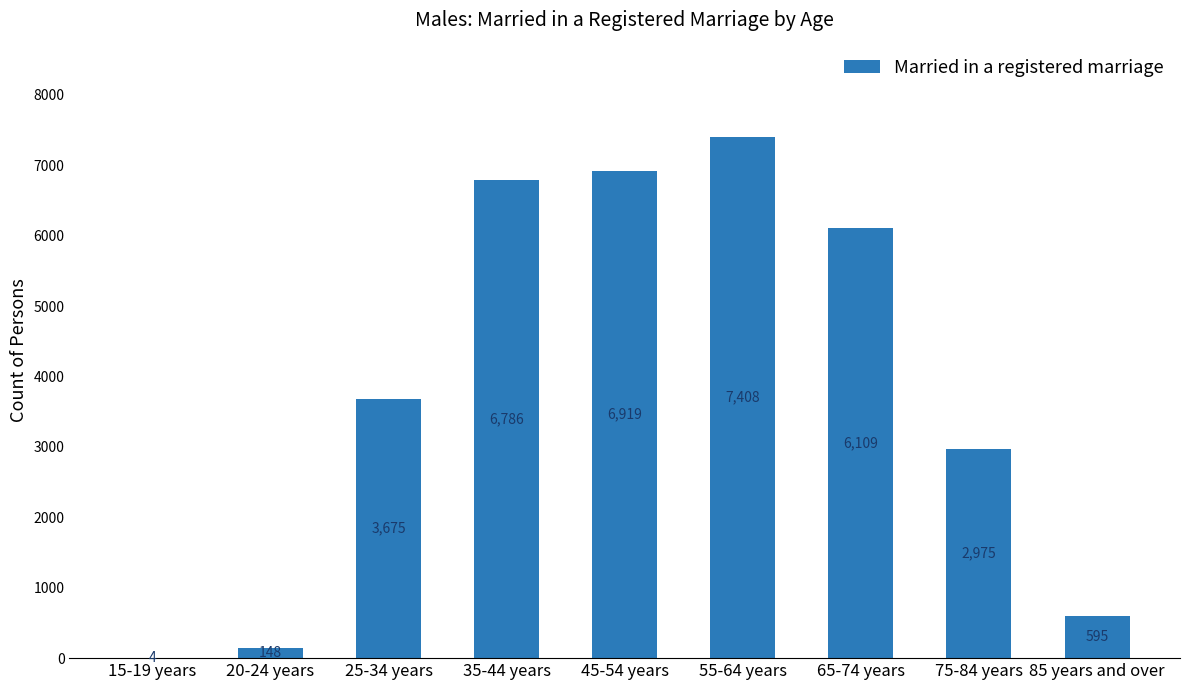

At which category does the chart reach its peak across all series?

55-64 years